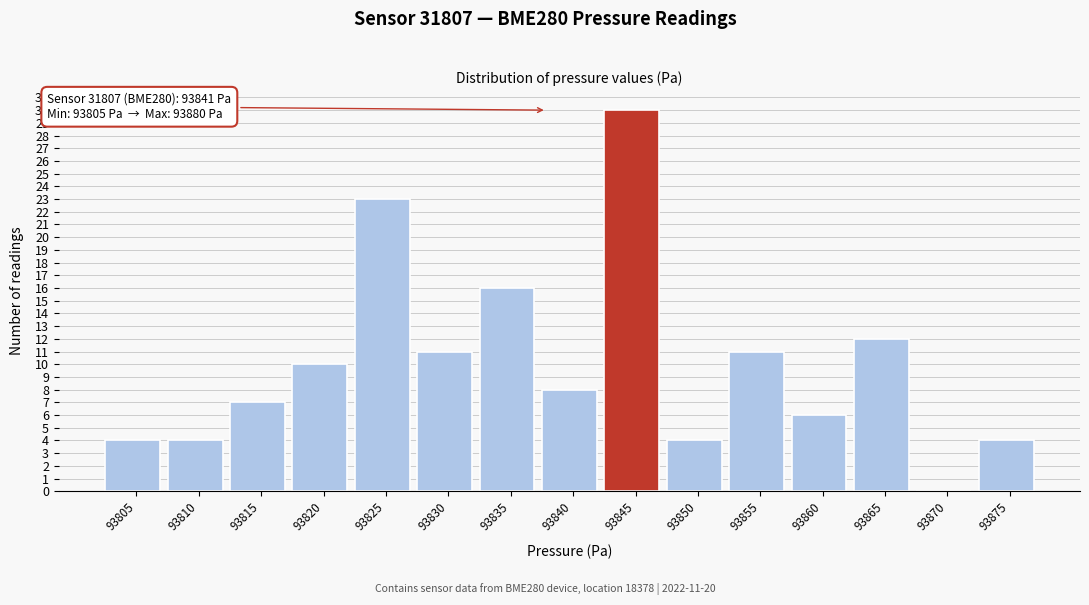

Reading left to right, list all the values displayed in this chart.

93805=4	93810=4	93815=7	93820=10	93825=23	93830=11	93835=16	93840=8	93845=30	93850=4	93855=11	93860=6	93865=12	93870=0	93875=4